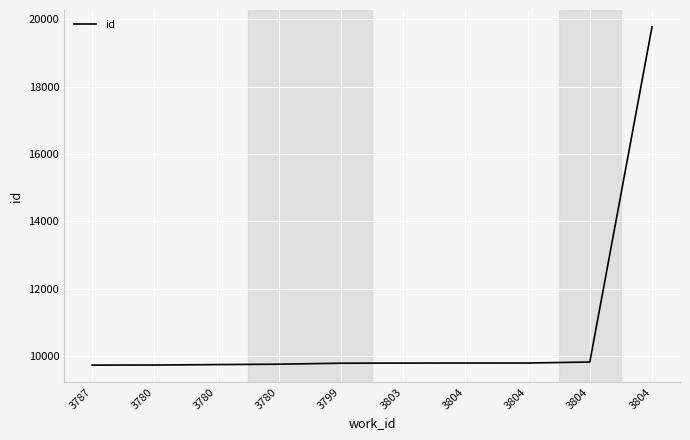

At which category does the chart reach its peak across all series?

3804